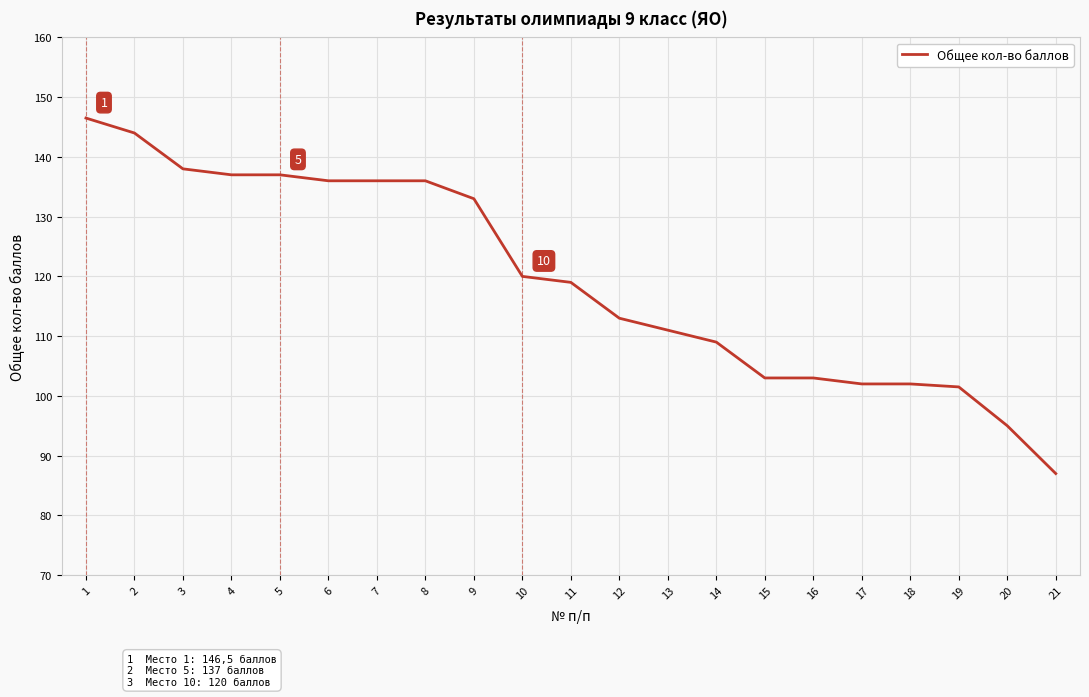

True or false: the data shows 56.0 at 15.

False